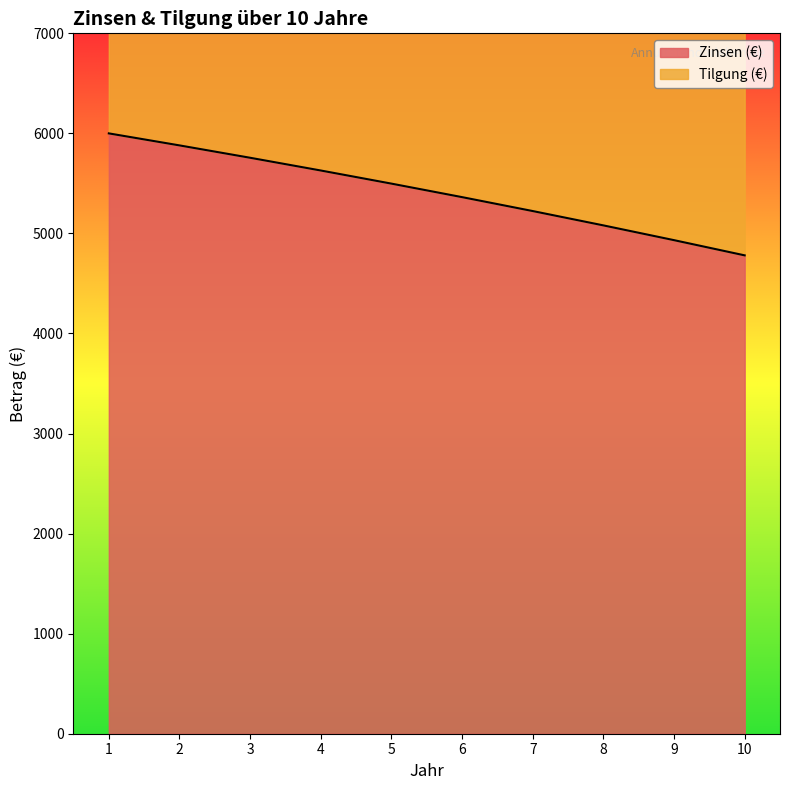

What is the difference between the maximum and minimum values?

1219.1